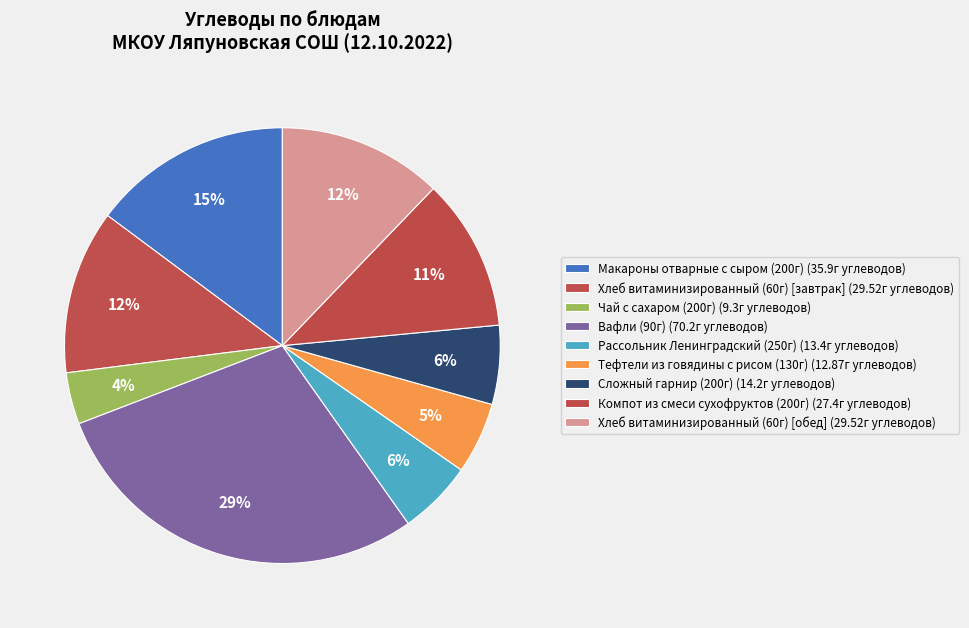

To the nearest percent, what portion does Рассольник Ленинградский (250г) represent?

6%